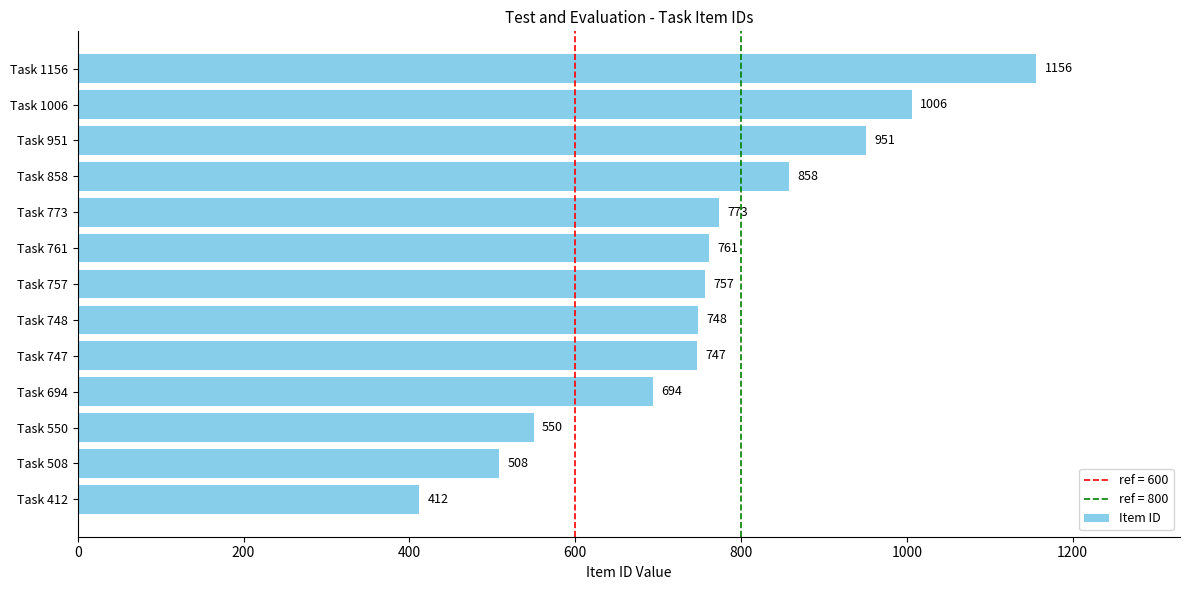

Between Task 773 and Task 1006, which is larger?

Task 1006